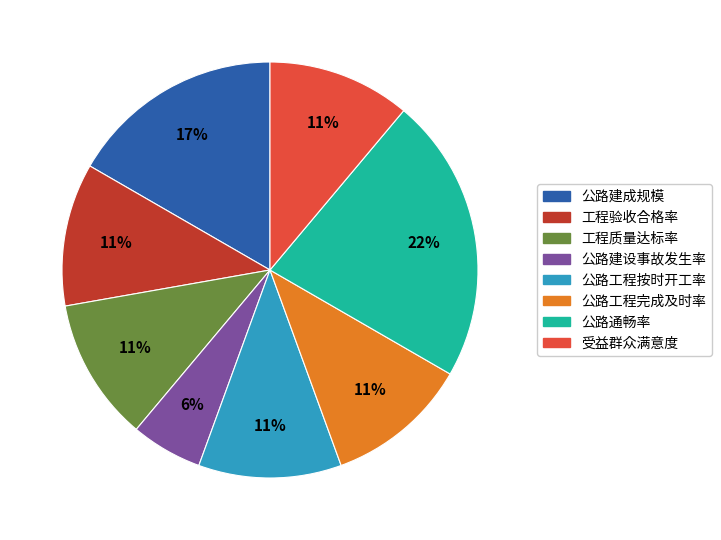

Between 公路工程完成及时率 and 公路建成规模, which is larger?

公路建成规模